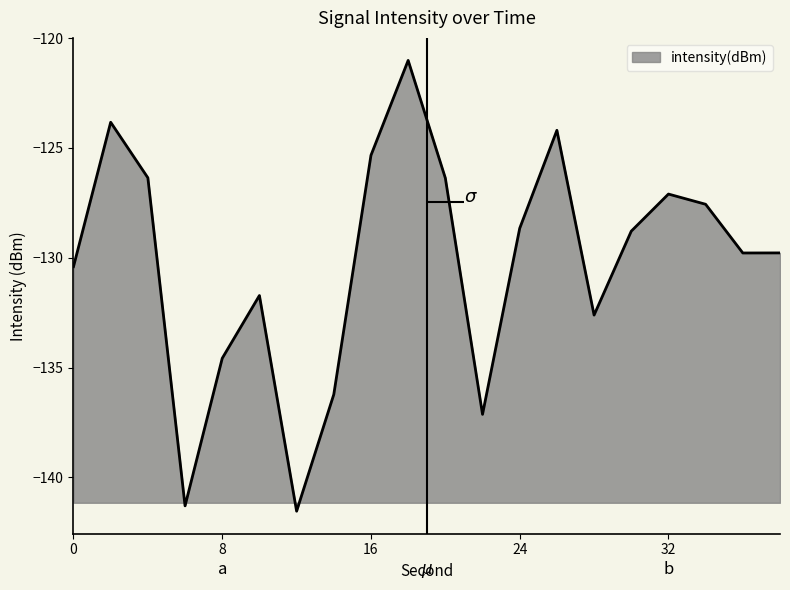

True or false: the data has more than 1 interior local peaks.

True